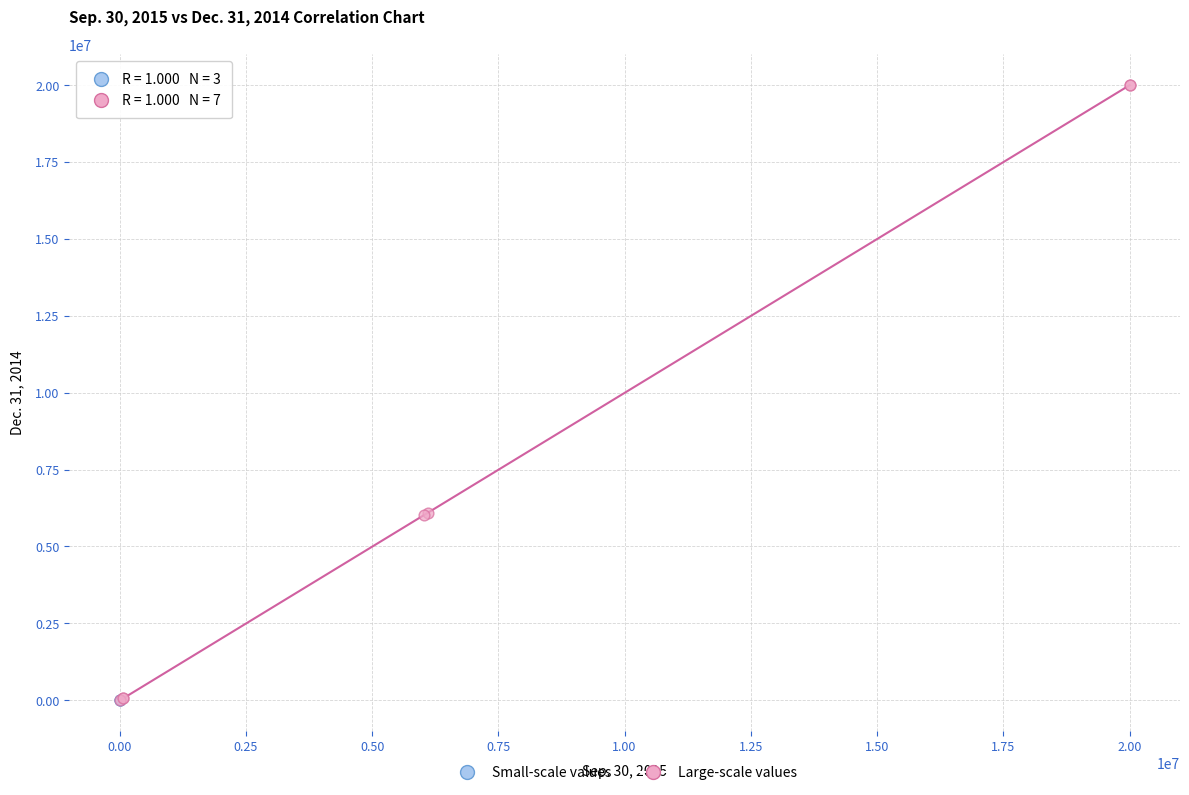

Which series has the widest spread of Y values?

Large-scale values